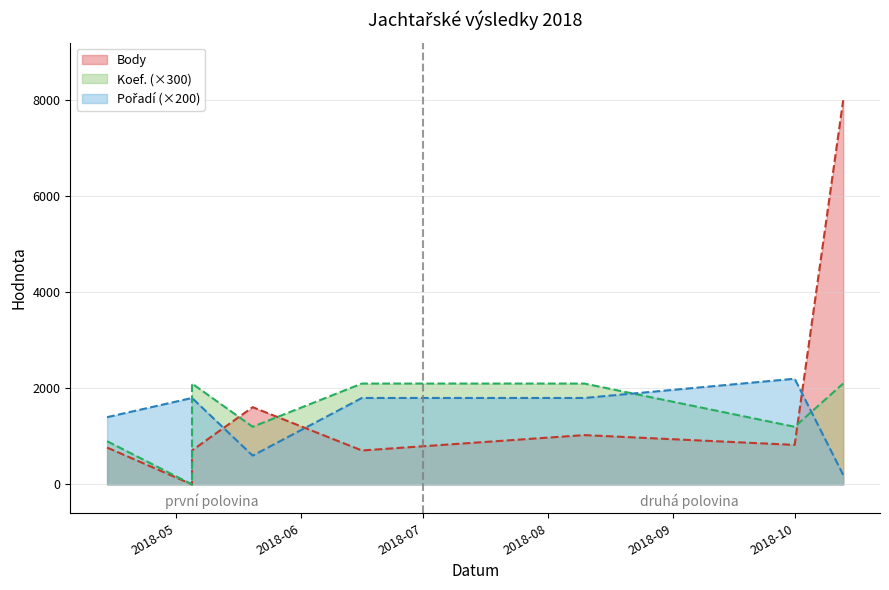

What is the lowest value of the Pořadí series?

200